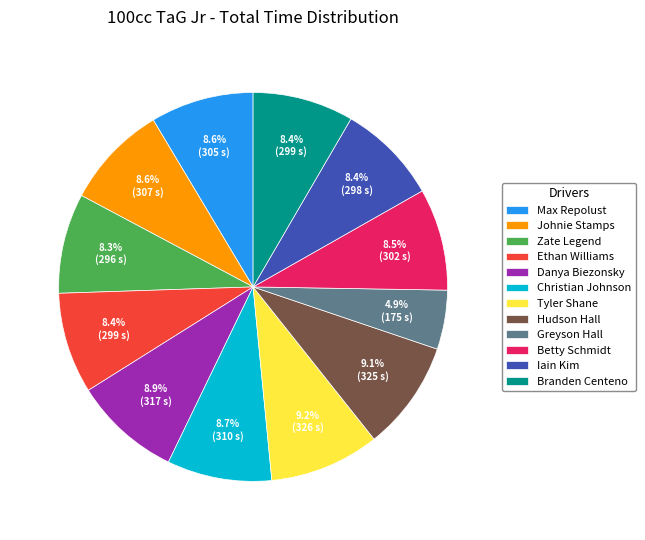

Which has a higher value, Greyson Hall or Christian Johnson?

Christian Johnson